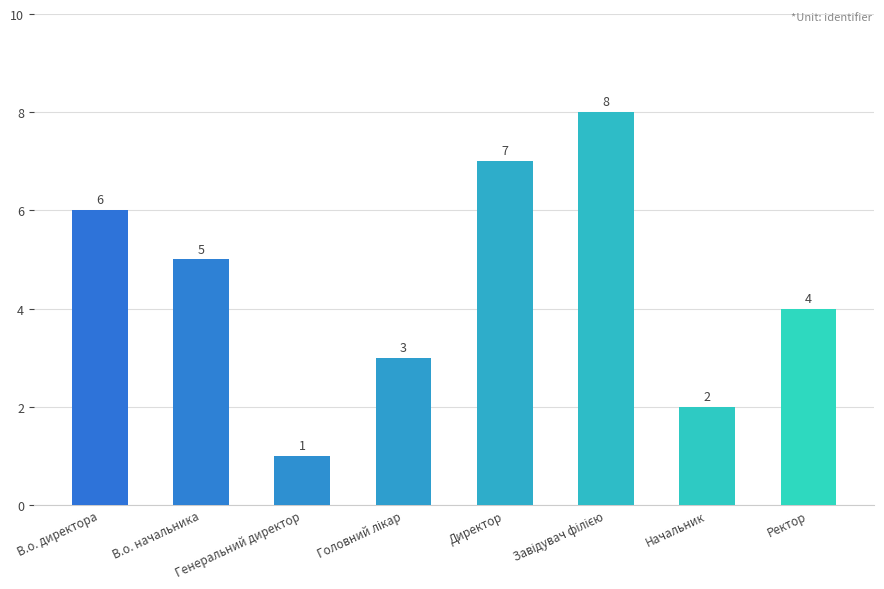

Which has a higher value, Ректор or Директор?

Директор